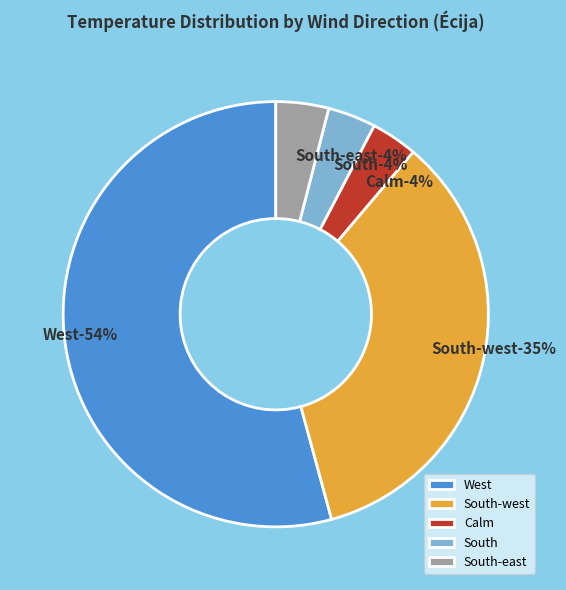

Which slice is the largest?

West